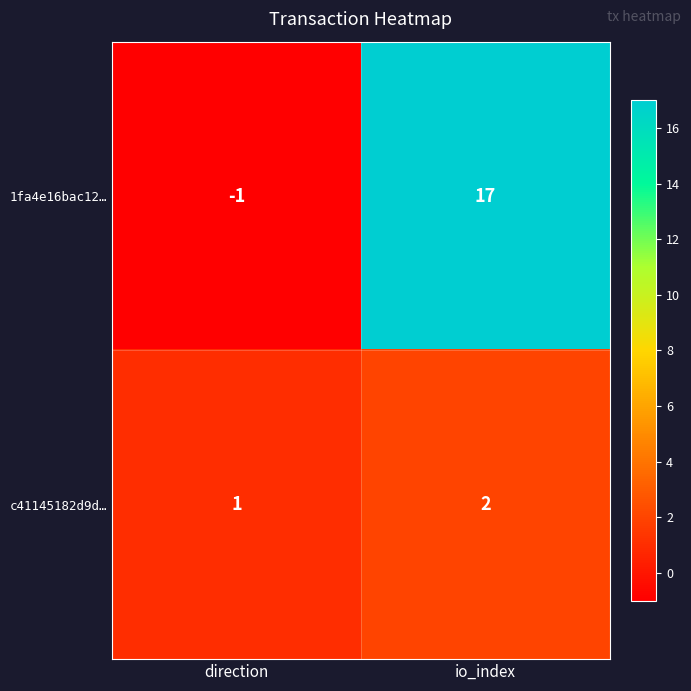

What is the maximum value shown in the chart?

17